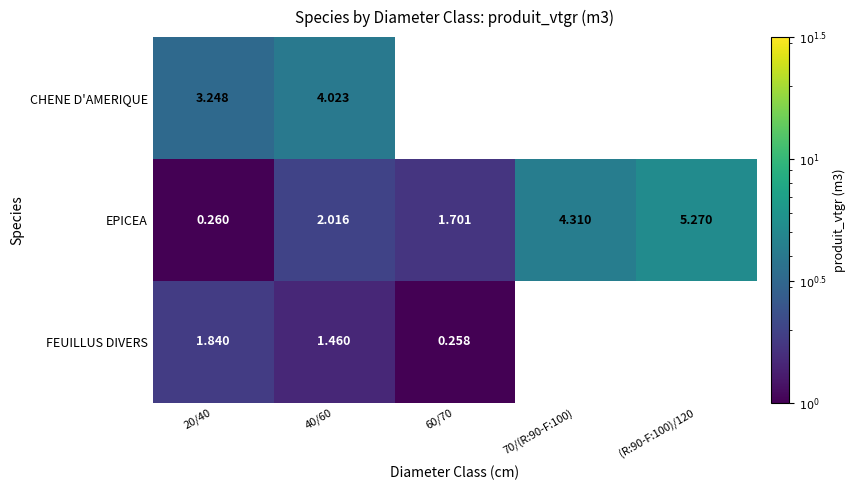

Which series changed the most between 20/40 and 40/60?

EPICEA